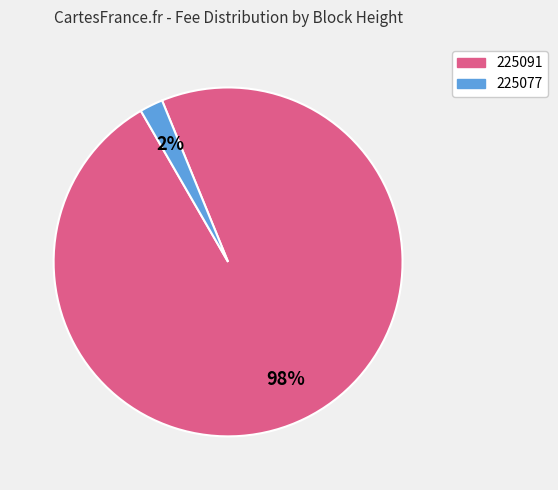

To the nearest percent, what is the difference between the 225091 and 225077 slice percentages?

96%